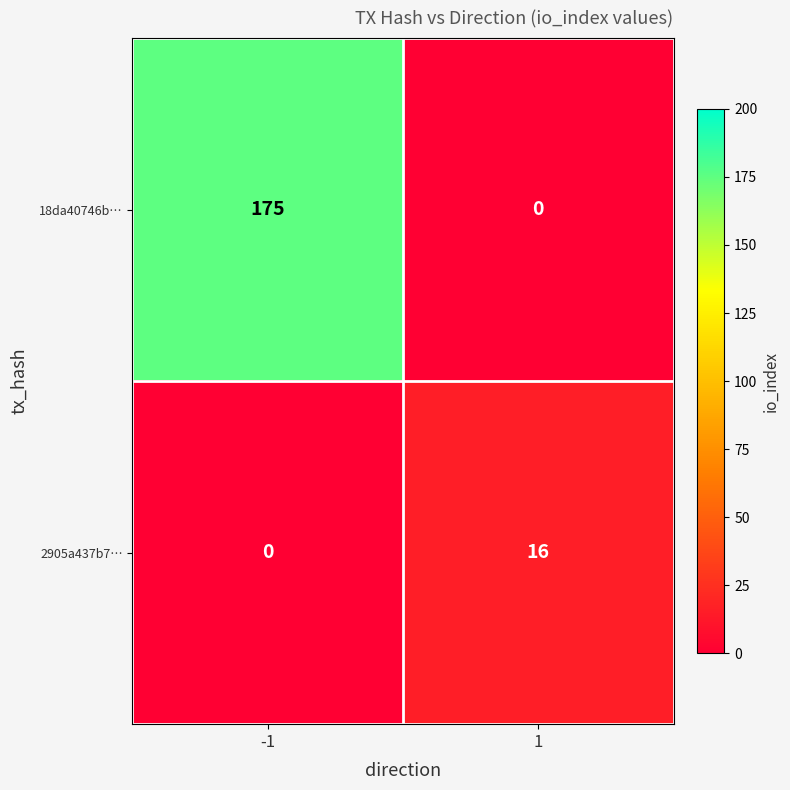

True or false: 2905a437b7… has a value of 6 at 1.

False